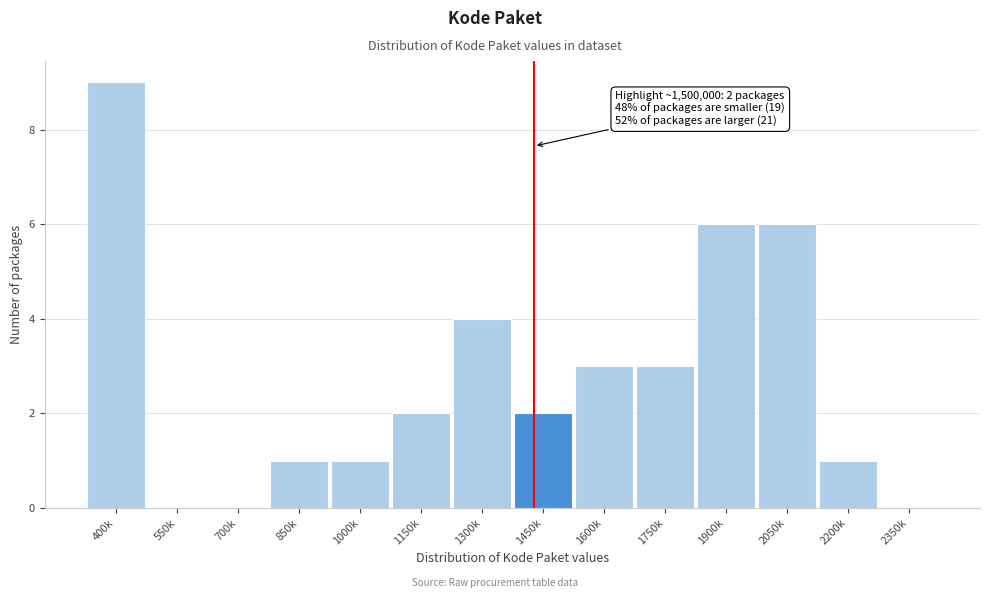

Reading left to right, what are all the values shown in this chart?

400k=9	550k=0	700k=0	850k=1	1000k=1	1150k=2	1300k=4	1450k=2	1600k=3	1750k=3	1900k=6	2050k=6	2200k=1	2350k=0